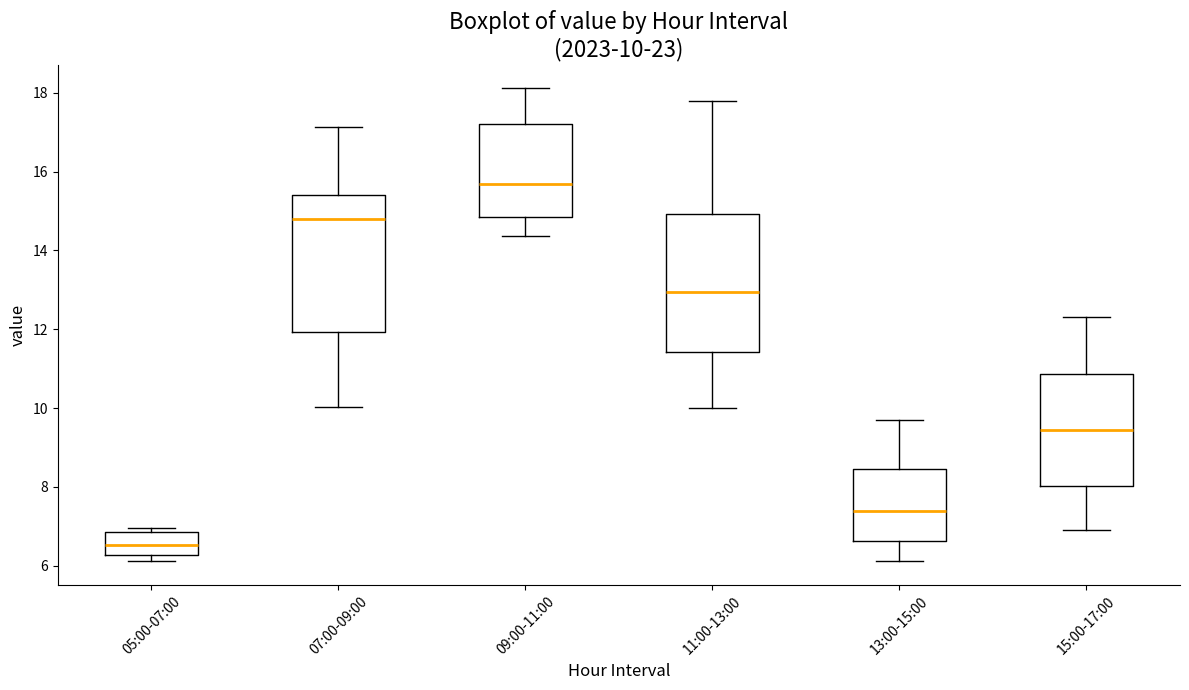

Which box has the highest median line?

09:00-11:00